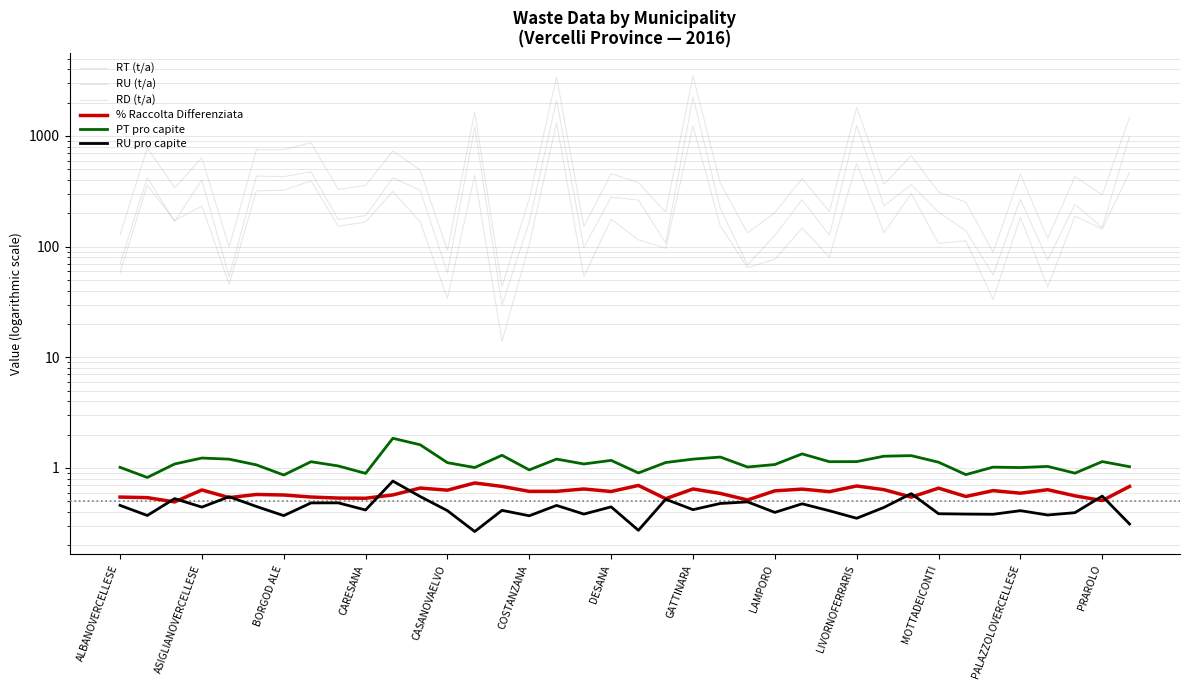

At how many categories does at least one series exceed 3258?

2